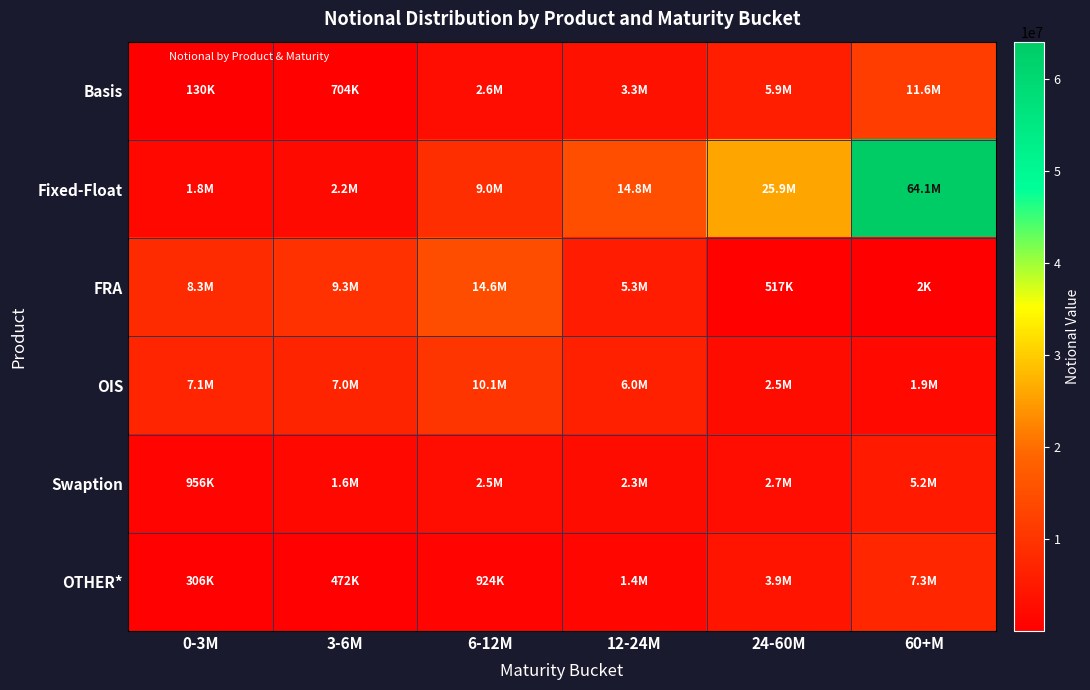

Reading left to right, transcribe all the data shown in this chart.

Basis: 0-3M=130154	3-6M=703693	6-12M=2624112	12-24M=3324098	24-60M=5942565	60+M=11608246
Fixed-Float: 0-3M=1751806	3-6M=2216335	6-12M=8960722	12-24M=14848578	24-60M=25884032	60+M=64081967
FRA: 0-3M=8348107	3-6M=9269236	6-12M=14595919	12-24M=5282715	24-60M=517350	60+M=1562
OIS: 0-3M=7071554	3-6M=6969198	6-12M=10134057	12-24M=6023051	24-60M=2476749	60+M=1947983
Swaption: 0-3M=955522	3-6M=1622671	6-12M=2548402	12-24M=2316176	24-60M=2660624	60+M=5212506
OTHER*: 0-3M=306426	3-6M=471760	6-12M=924238	12-24M=1377636	24-60M=3884506	60+M=7280944